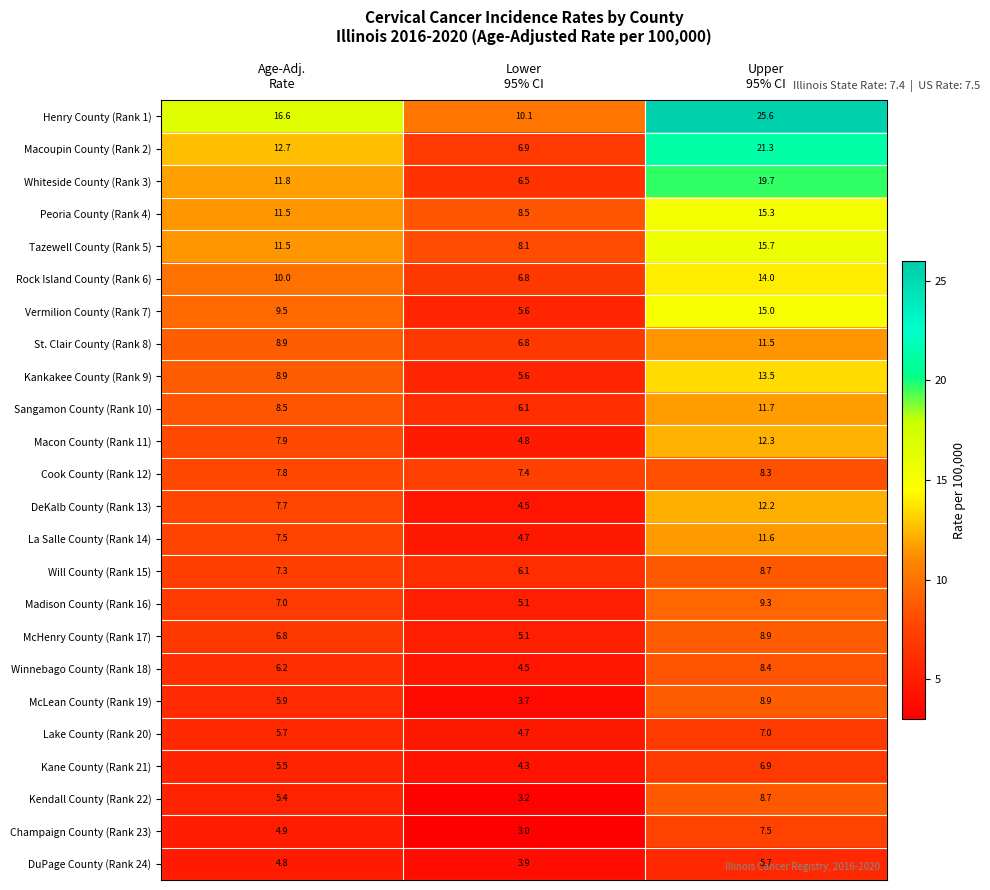

What is the greatest value displayed?

25.6